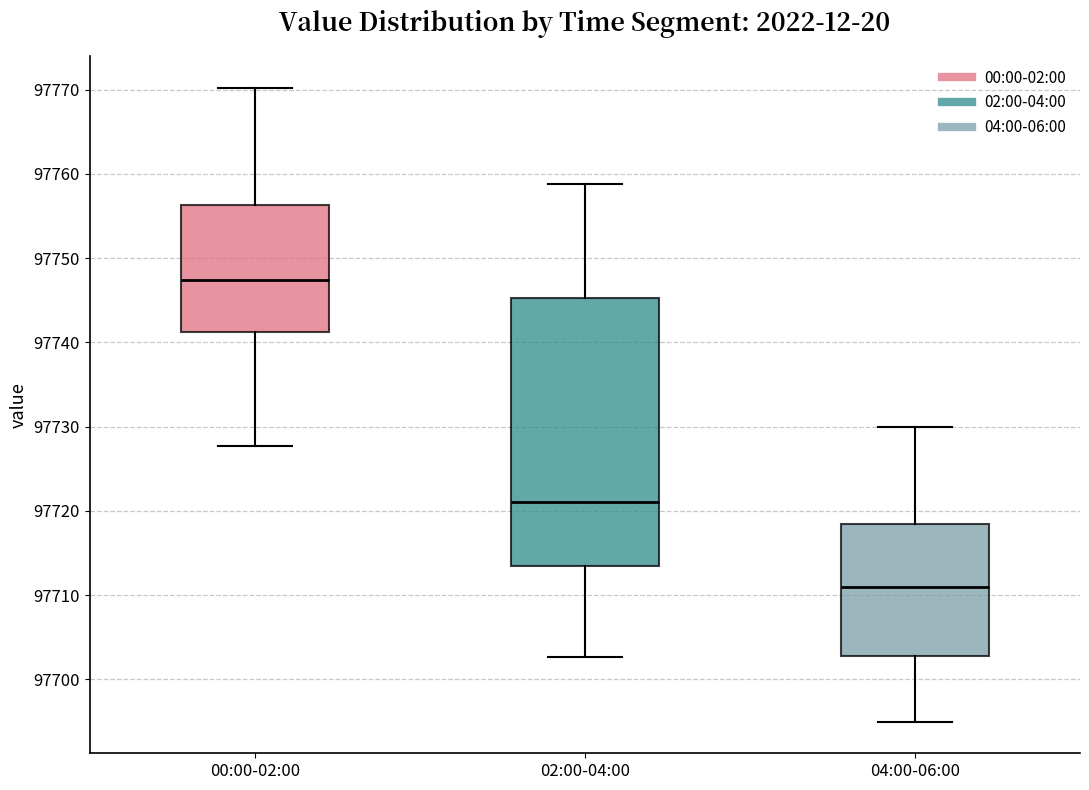

Which box's median line is the highest?

00:00-02:00